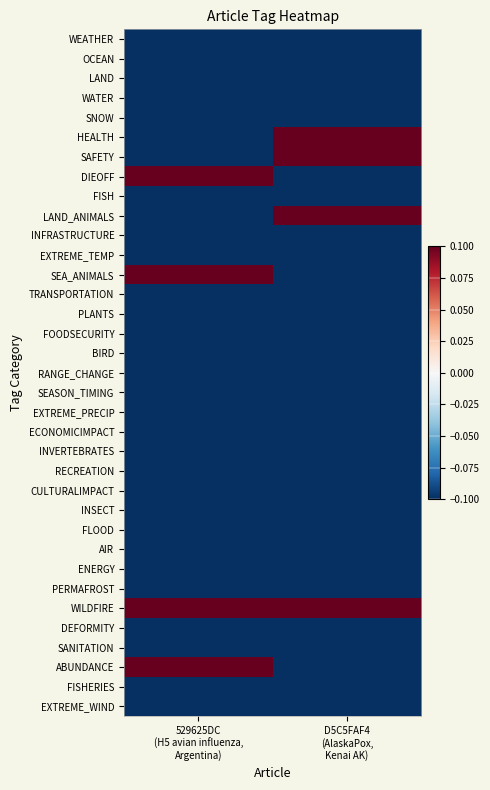

What is the difference between the highest and lowest values at D5C5FAF4
(AlaskaPox,
Kenai AK)?

1.0